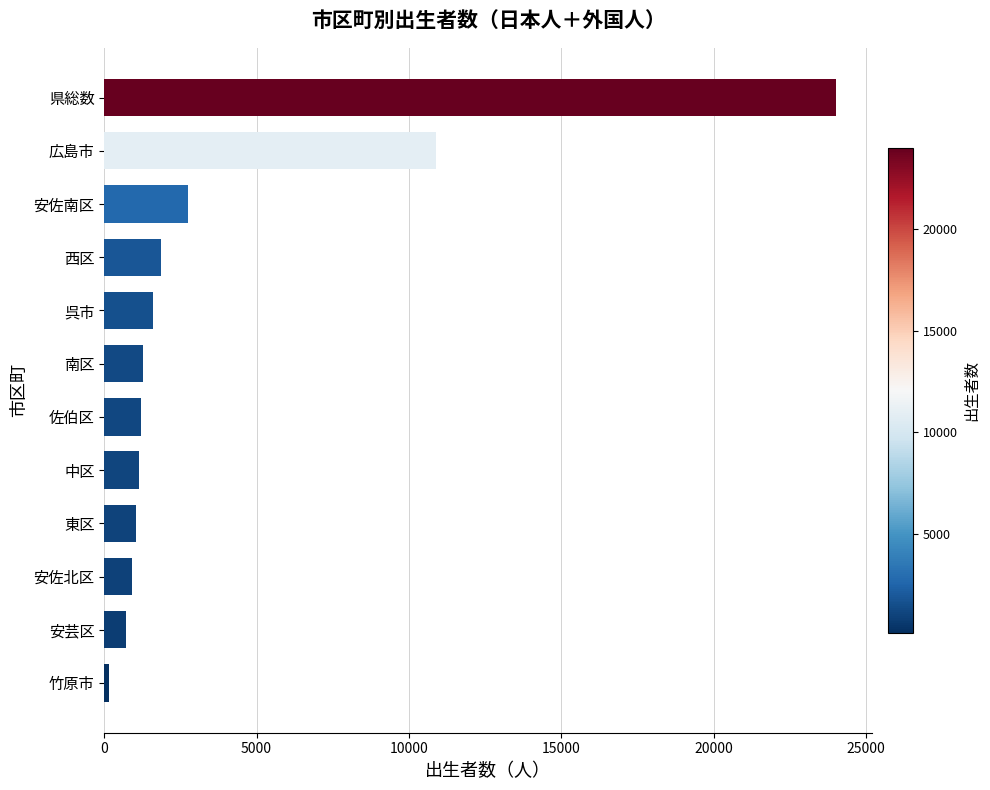

Is it true that the value at 東区 is 1029?

True